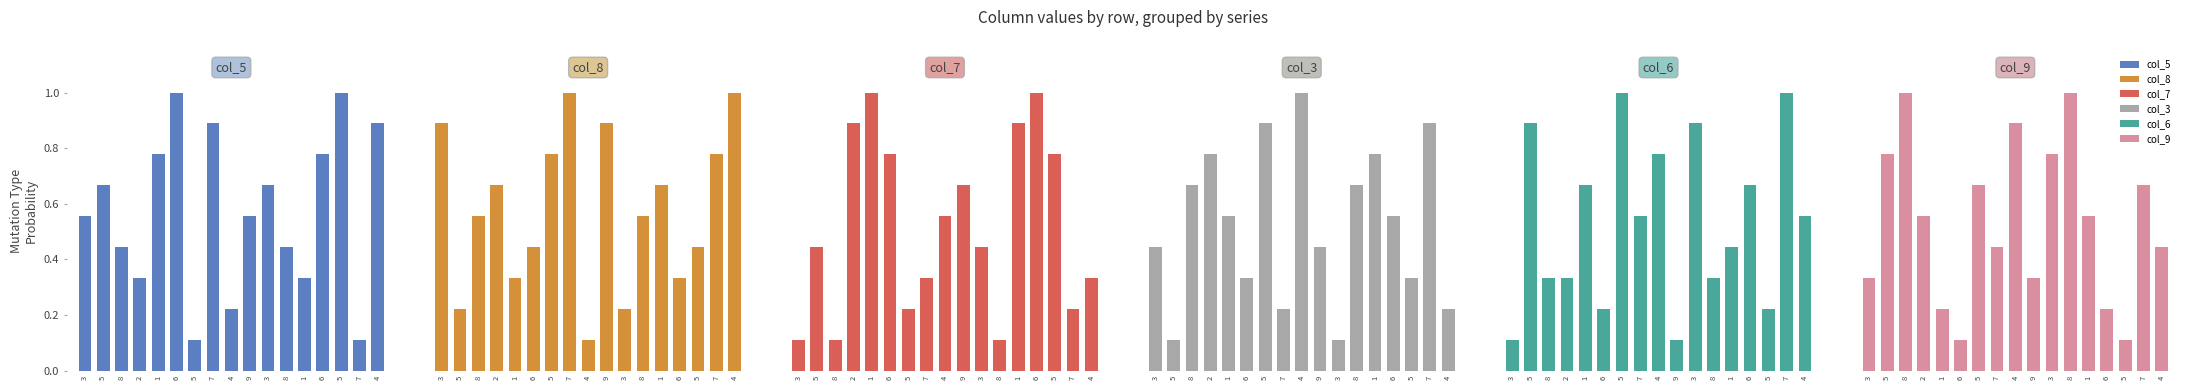

How many col_8 values are between 0 and 1?

17